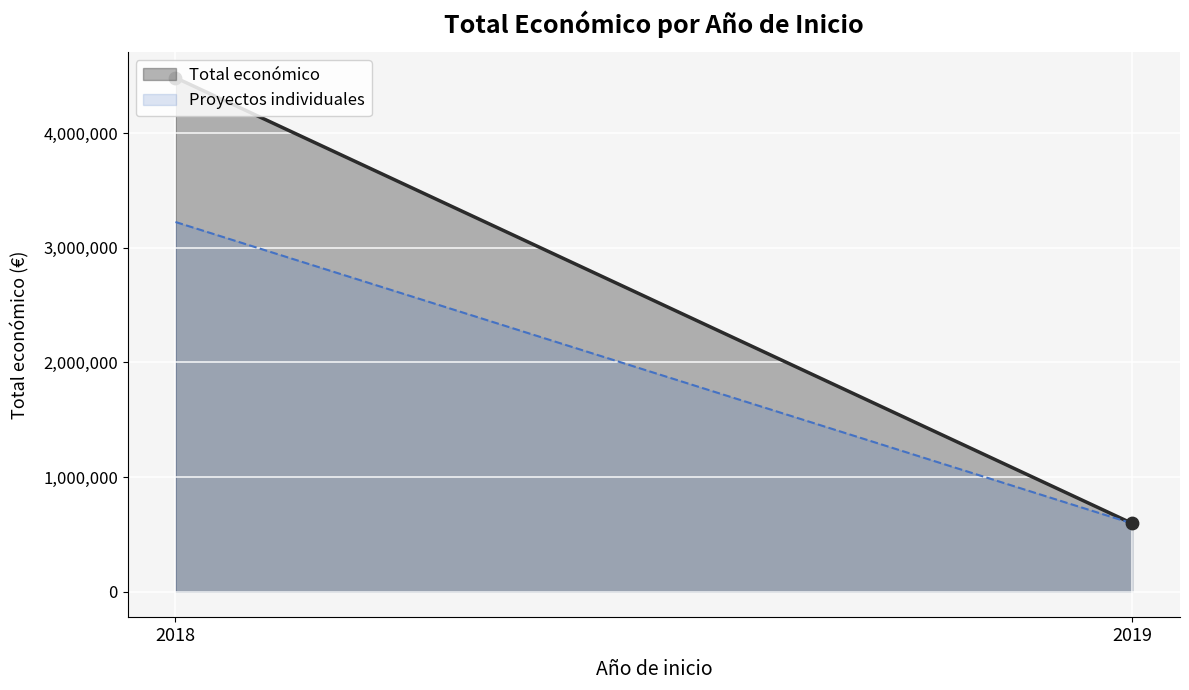

Which series has the widest spread of values?

Total económico